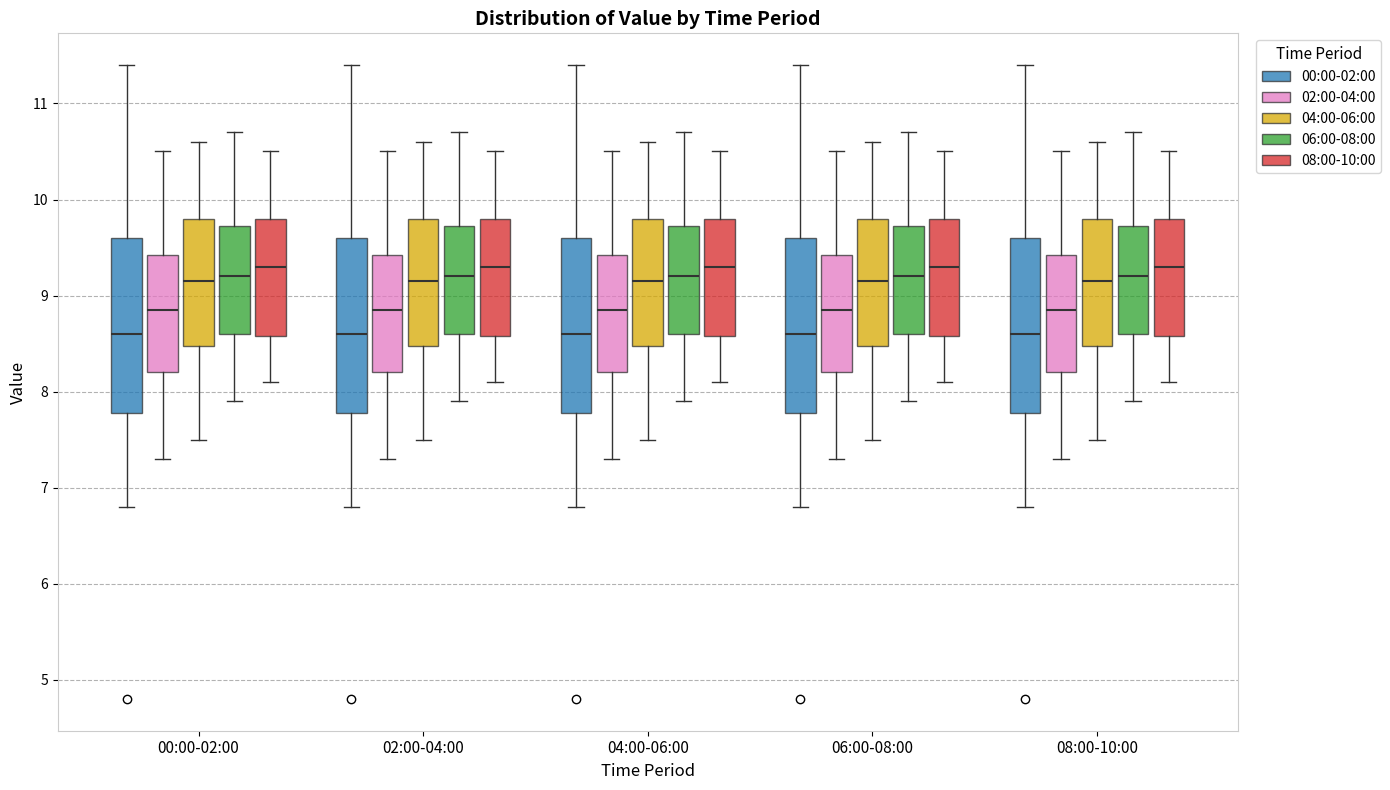

Where does the upper whisker of the box for 00:00-02:00 (02:00-04:00) end on the y-axis? The values are not printed on the chart, so give them approximately, as read against the axis.

10.5